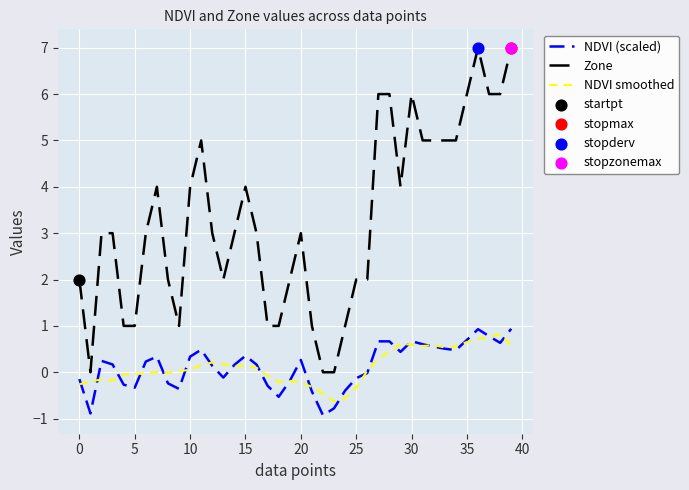

Which series has the largest range (max minus min)?

Zone